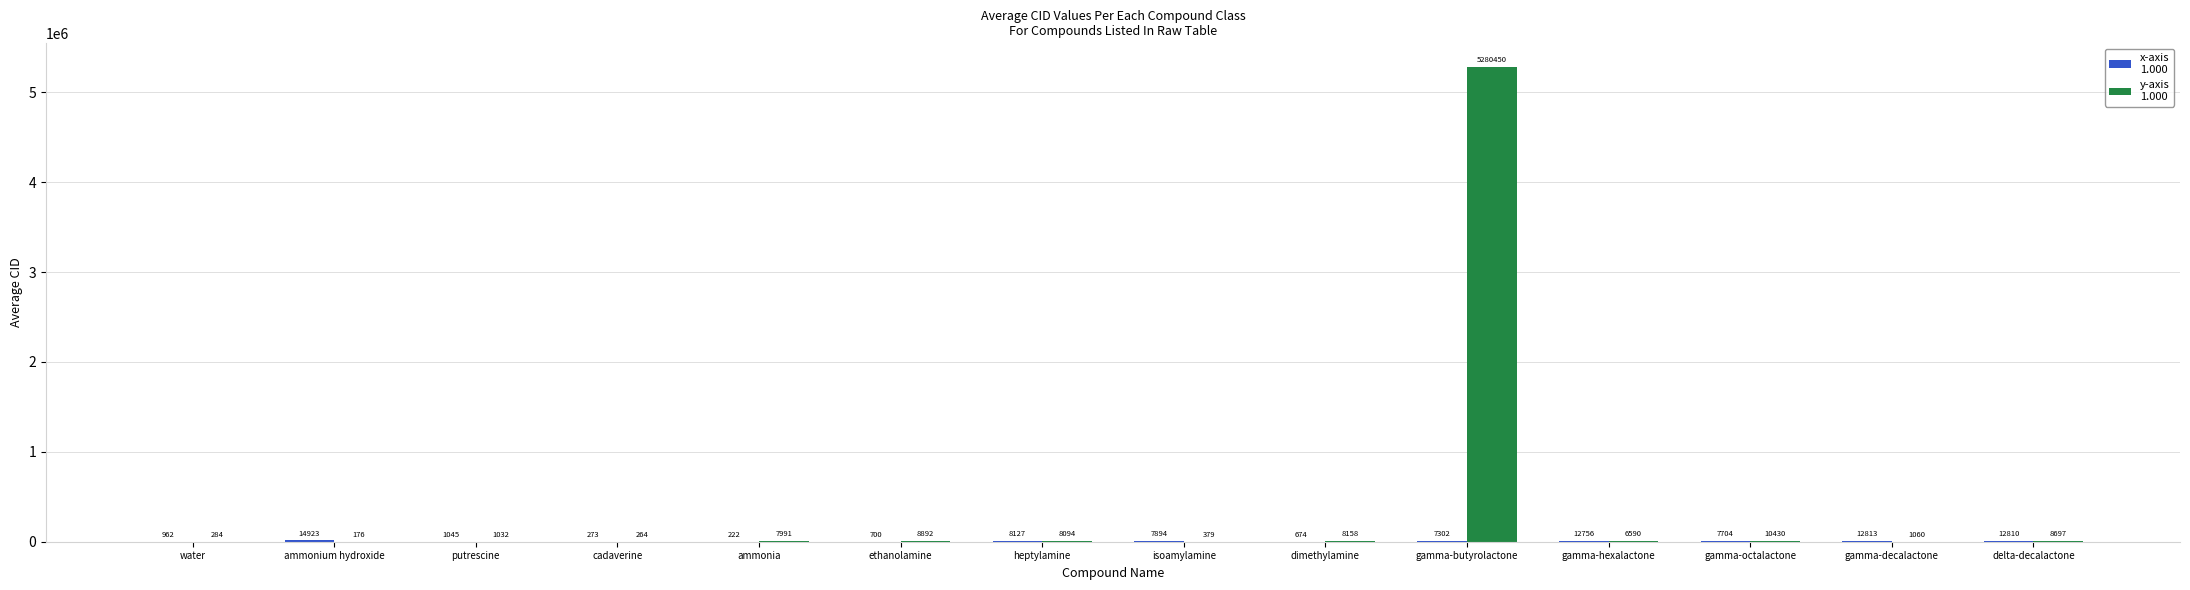

At which category is the sum across all series the highest?

gamma-butyrolactone